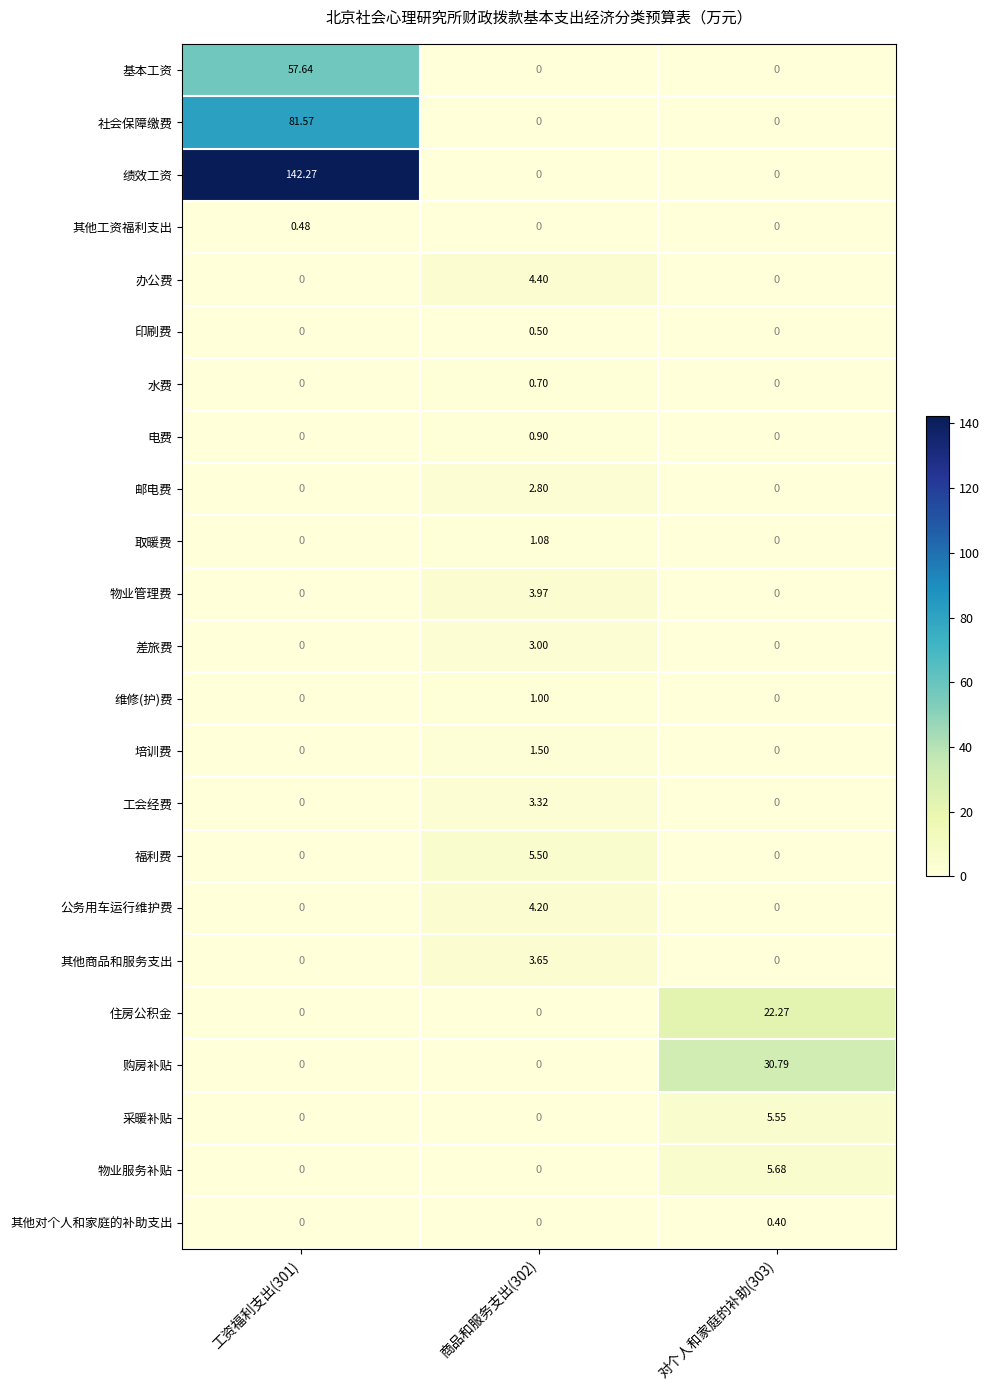

Which series has the largest range (max minus min)?

绩效工资